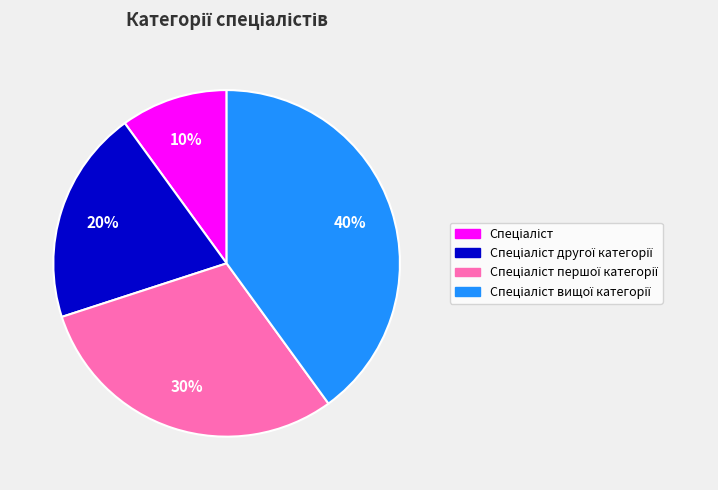

Is there any slice that represents more than half of the pie?

No